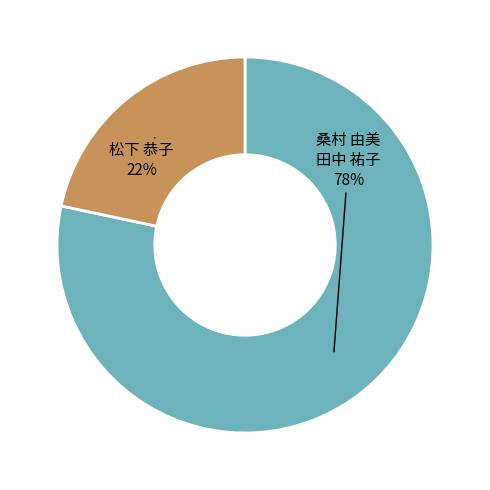

To the nearest percent, what is the average slice percentage?

50%